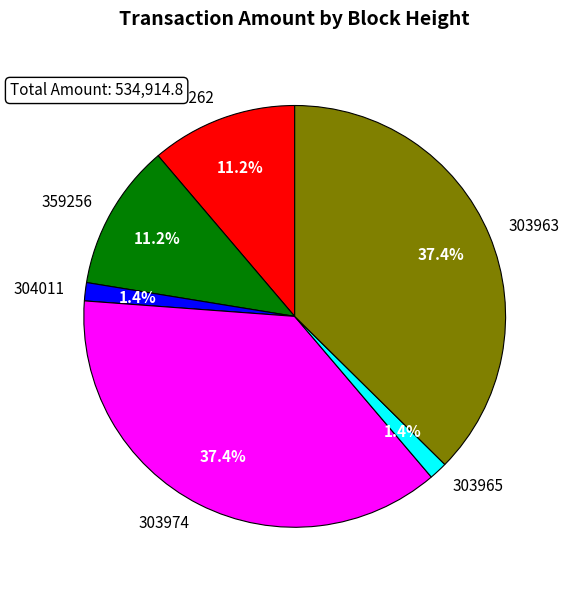

What is the total percentage of 359256 and 303963?

48.6%